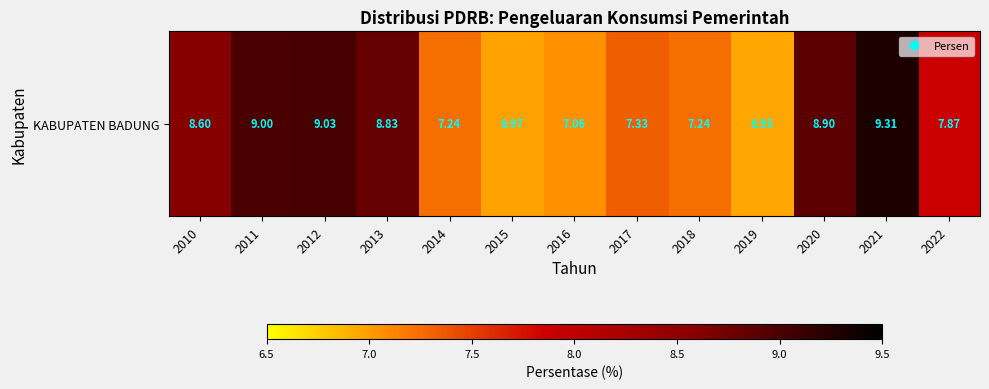

Reading left to right, transcribe all the data shown in this chart.

8.6	9.0	9.0	8.8	7.2	7.0	7.1	7.3	7.2	7.0	8.9	9.3	7.9